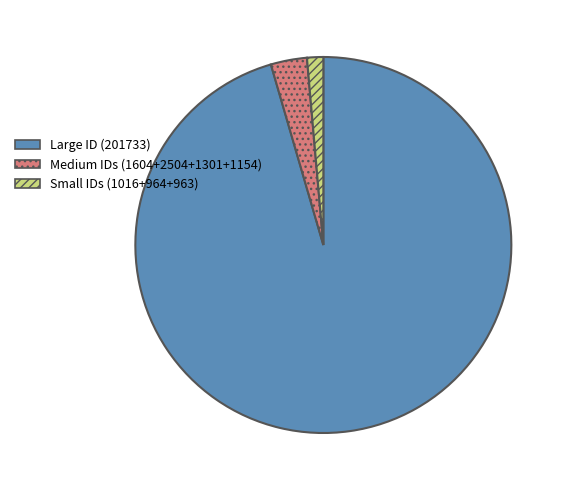

Which slice represents more than half of the pie?

Large ID (201733)